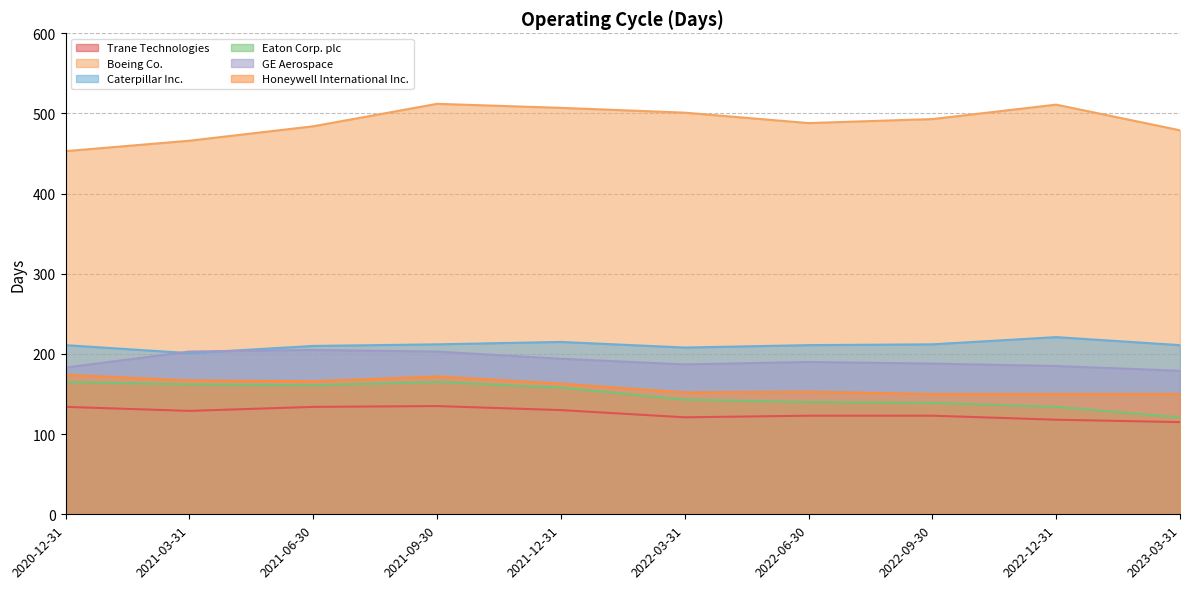

At which category is the sum across all series the highest?

2021-09-30